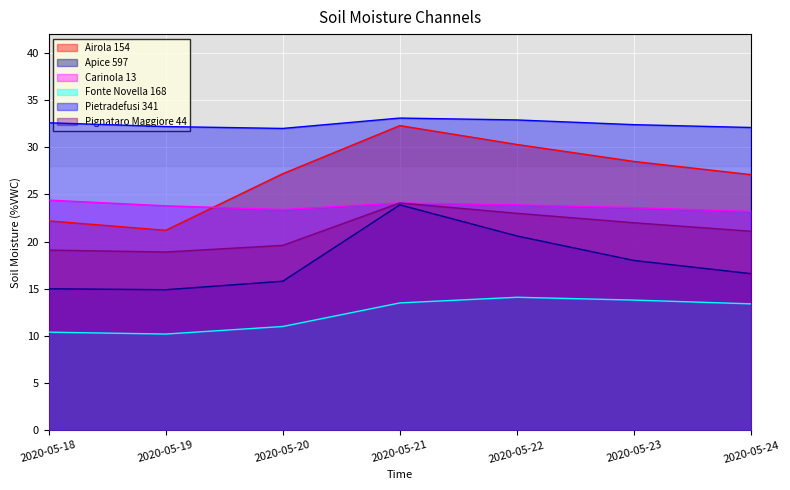

At 2020-05-22, list the series in order from smallest to largest.

Fonte Novella 168, Apice 597, Pignataro Maggiore 44, Carinola 13, Airola 154, Pietradefusi 341